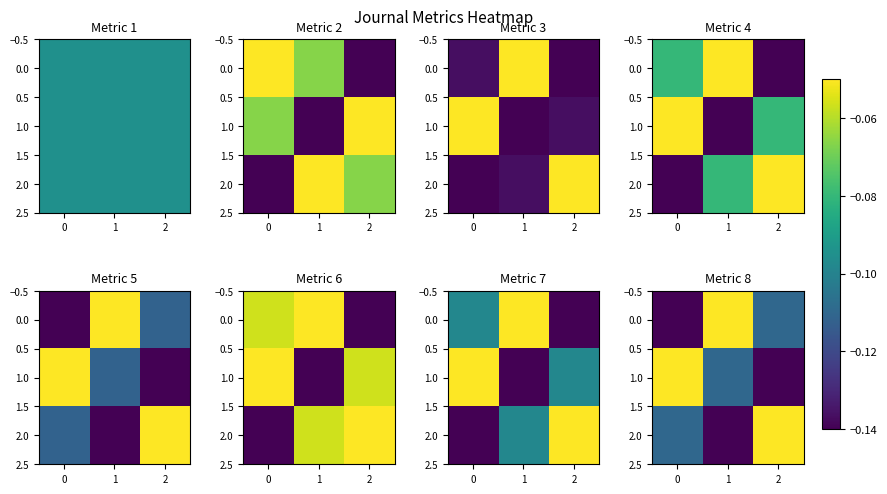

What is the total value across all series at −1?

-0.3